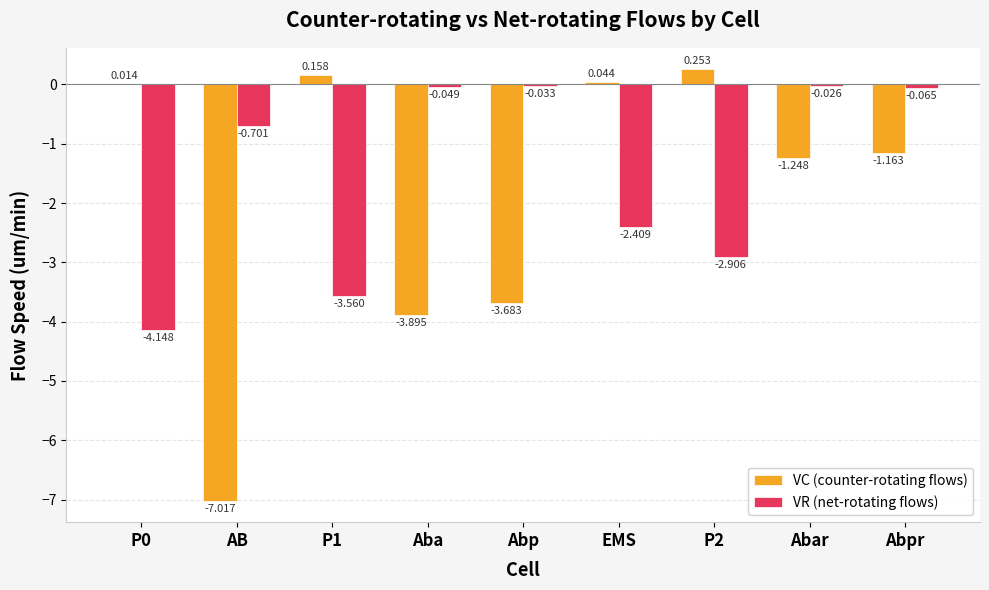

At which category is the sum across all series the highest?

Abpr